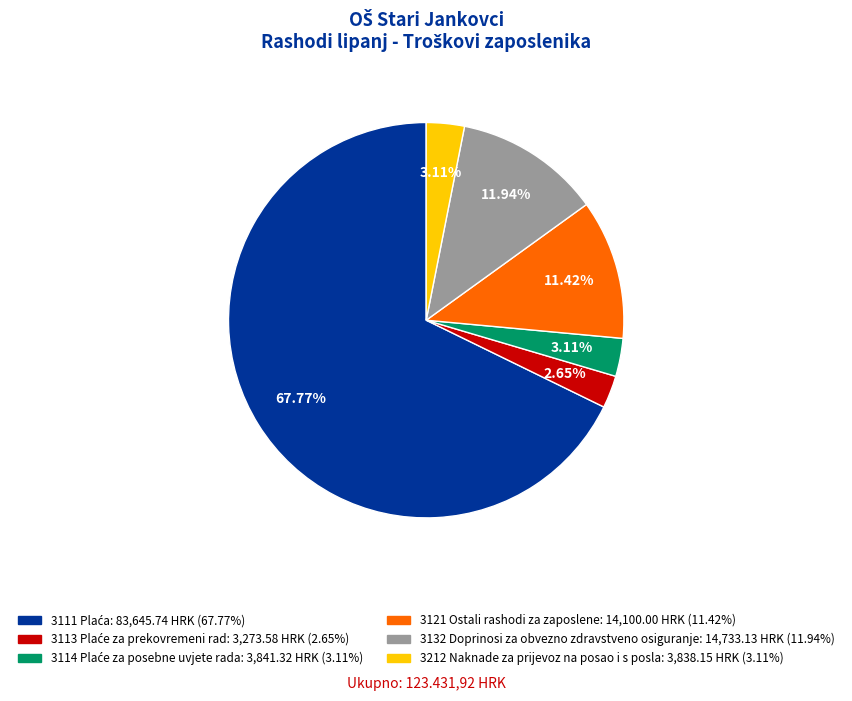

To the nearest percent, what is the combined percentage of 3212 Naknade za prijevoz na posao i s posla and 3113 Plaće za prekovremeni rad?

6%